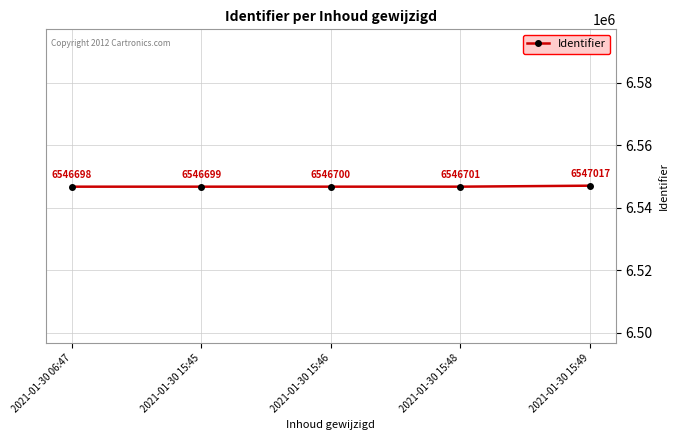

What is the sum of all values?

32733815